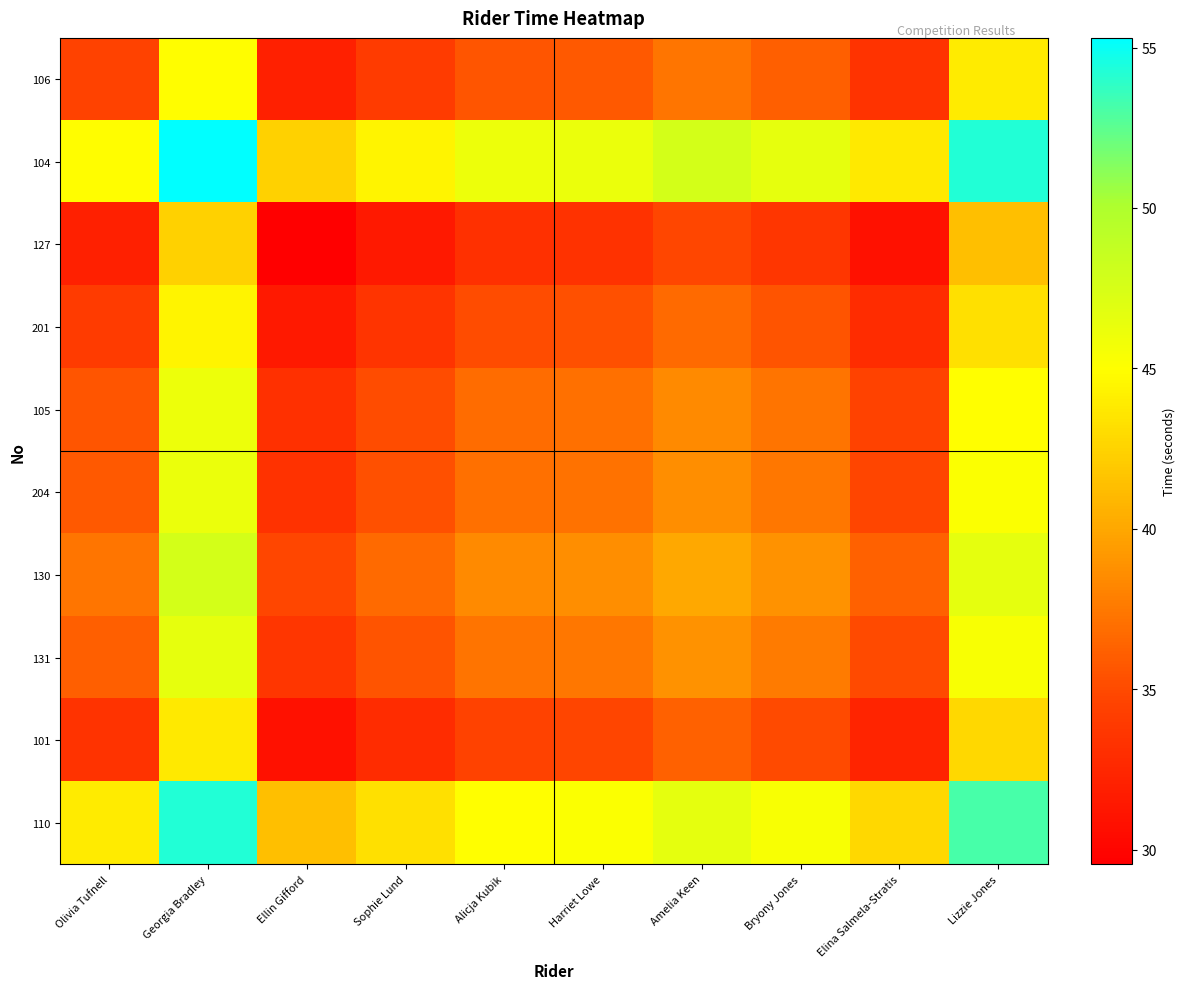

Reading left to right, list all the values displayed in this chart.

106: Olivia Tufnell=34.6	Georgia Bradley=44.9	Ellin Gifford=32.1	Sophie Lund=34.0	Alicja Kubik=35.7	Harriet Lowe=35.9	Amelia Keen=37.3	Bryony Jones=36.1	Elina Salmela-Stratis=33.5	Lizzie Jones=43.9
104: Olivia Tufnell=44.9	Georgia Bradley=55.3	Ellin Gifford=42.4	Sophie Lund=44.4	Alicja Kubik=46.0	Harriet Lowe=46.2	Amelia Keen=47.7	Bryony Jones=46.5	Elina Salmela-Stratis=43.8	Lizzie Jones=54.2
127: Olivia Tufnell=32.1	Georgia Bradley=42.4	Ellin Gifford=29.6	Sophie Lund=31.5	Alicja Kubik=33.2	Harriet Lowe=33.4	Amelia Keen=34.8	Bryony Jones=33.6	Elina Salmela-Stratis=31.0	Lizzie Jones=41.4
201: Olivia Tufnell=34.0	Georgia Bradley=44.4	Ellin Gifford=31.5	Sophie Lund=33.5	Alicja Kubik=35.1	Harriet Lowe=35.3	Amelia Keen=36.8	Bryony Jones=35.6	Elina Salmela-Stratis=32.9	Lizzie Jones=43.3
105: Olivia Tufnell=35.7	Georgia Bradley=46.0	Ellin Gifford=33.2	Sophie Lund=35.1	Alicja Kubik=36.8	Harriet Lowe=37.0	Amelia Keen=38.4	Bryony Jones=37.2	Elina Salmela-Stratis=34.6	Lizzie Jones=45.0
204: Olivia Tufnell=35.9	Georgia Bradley=46.2	Ellin Gifford=33.4	Sophie Lund=35.3	Alicja Kubik=37.0	Harriet Lowe=37.2	Amelia Keen=38.6	Bryony Jones=37.4	Elina Salmela-Stratis=34.8	Lizzie Jones=45.2
130: Olivia Tufnell=37.3	Georgia Bradley=47.7	Ellin Gifford=34.8	Sophie Lund=36.8	Alicja Kubik=38.4	Harriet Lowe=38.6	Amelia Keen=40.1	Bryony Jones=38.9	Elina Salmela-Stratis=36.2	Lizzie Jones=46.6
131: Olivia Tufnell=36.1	Georgia Bradley=46.5	Ellin Gifford=33.6	Sophie Lund=35.6	Alicja Kubik=37.2	Harriet Lowe=37.4	Amelia Keen=38.9	Bryony Jones=37.6	Elina Salmela-Stratis=35.0	Lizzie Jones=45.4
101: Olivia Tufnell=33.5	Georgia Bradley=43.8	Ellin Gifford=31.0	Sophie Lund=32.9	Alicja Kubik=34.6	Harriet Lowe=34.8	Amelia Keen=36.2	Bryony Jones=35.0	Elina Salmela-Stratis=32.4	Lizzie Jones=42.8
110: Olivia Tufnell=43.9	Georgia Bradley=54.2	Ellin Gifford=41.4	Sophie Lund=43.3	Alicja Kubik=45.0	Harriet Lowe=45.2	Amelia Keen=46.6	Bryony Jones=45.4	Elina Salmela-Stratis=42.8	Lizzie Jones=53.2